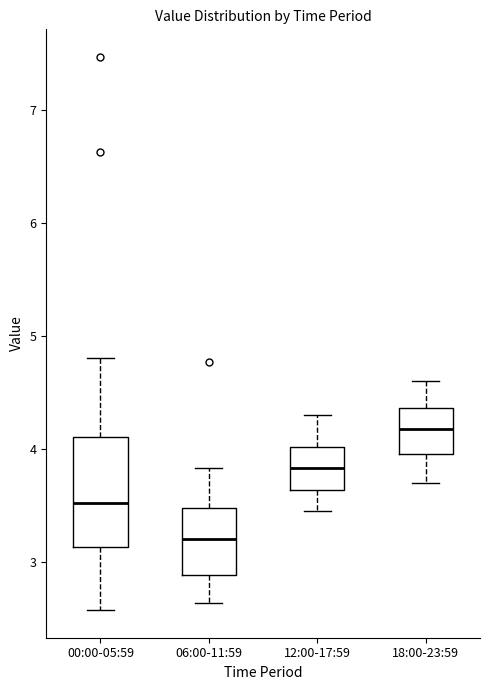

Which box's median line is the highest?

18:00-23:59